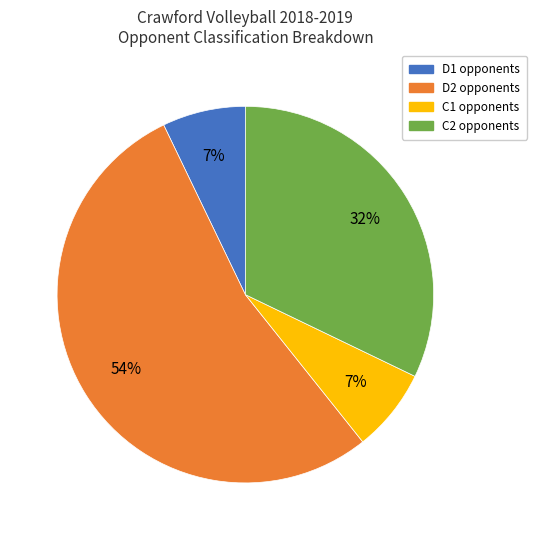

Approximately how many times larger is the value at D2 opponents compared to C2 opponents?

1.7